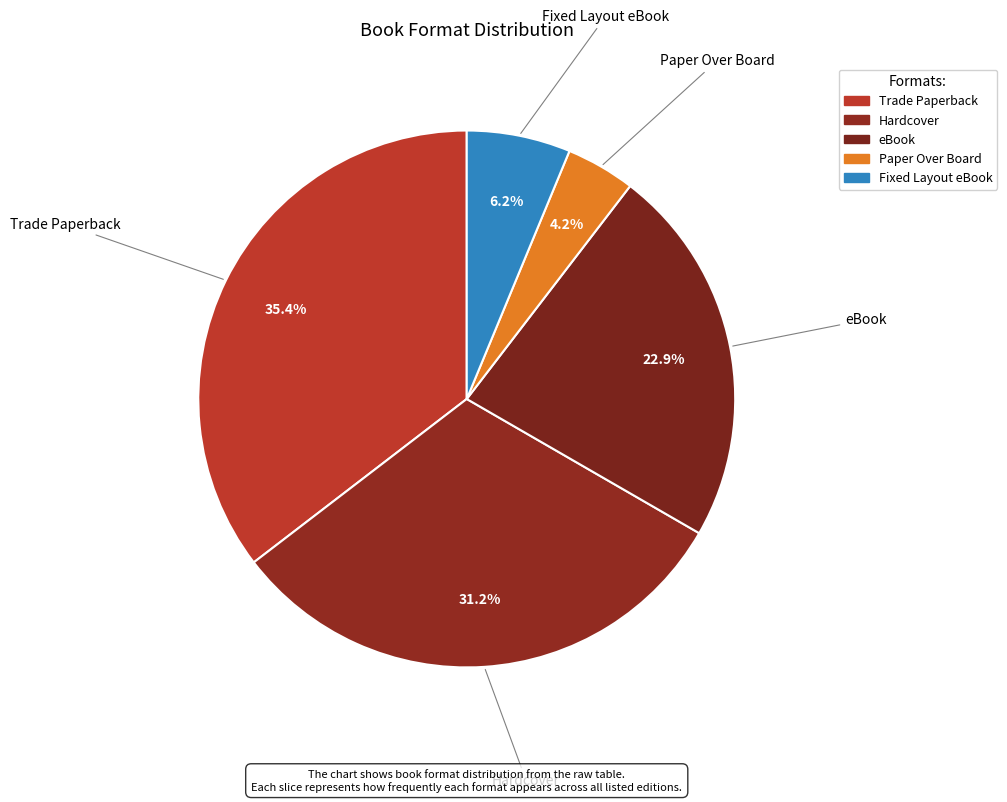

The Trade Paperback slice represents 35% of the pie. True or false?

True